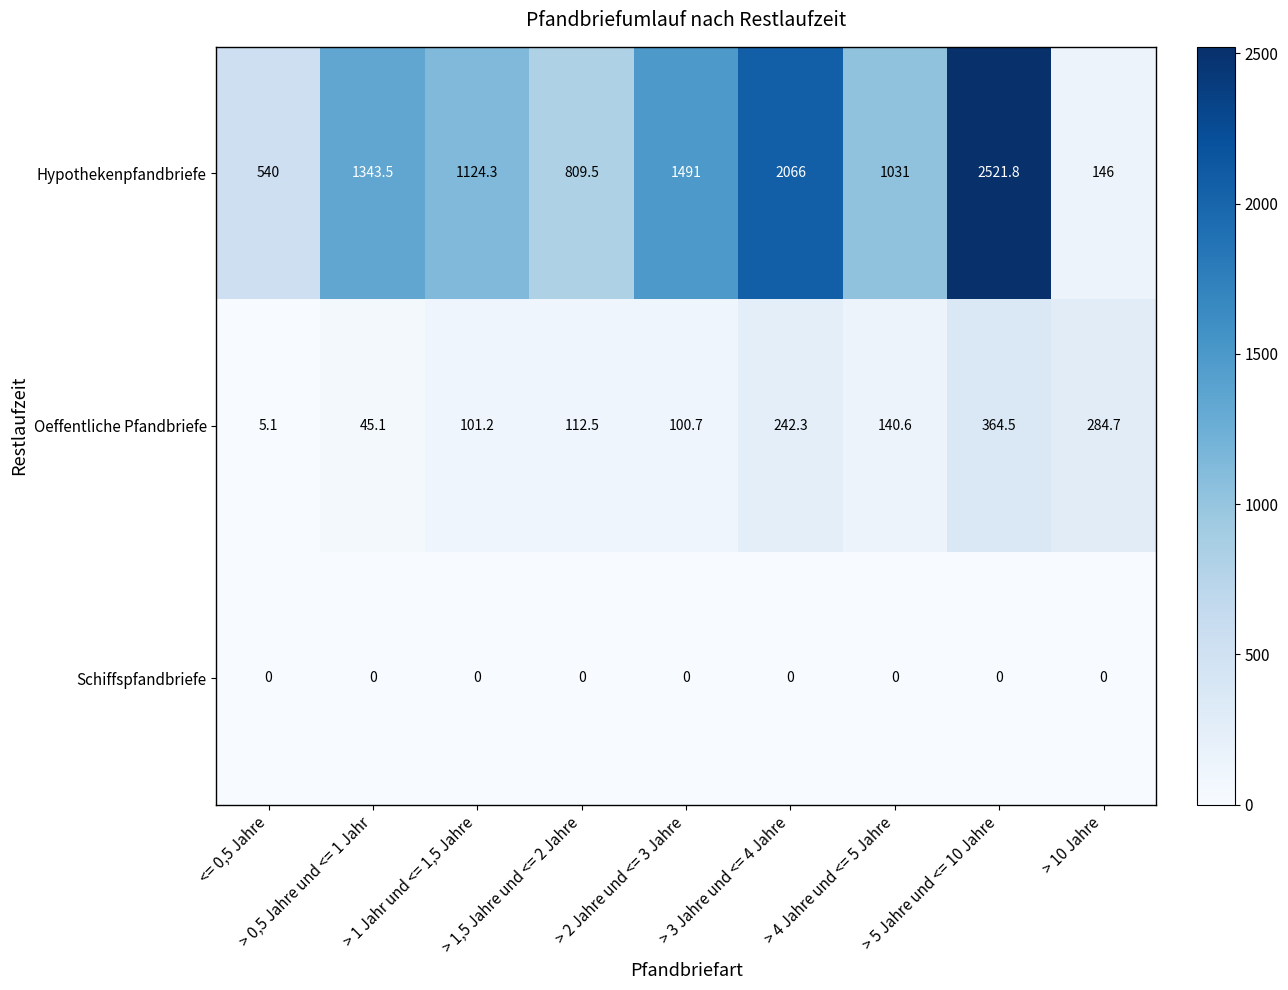

Rank the series by their maximum value, from lowest to highest.

Schiffspfandbriefe, Oeffentliche Pfandbriefe, Hypothekenpfandbriefe